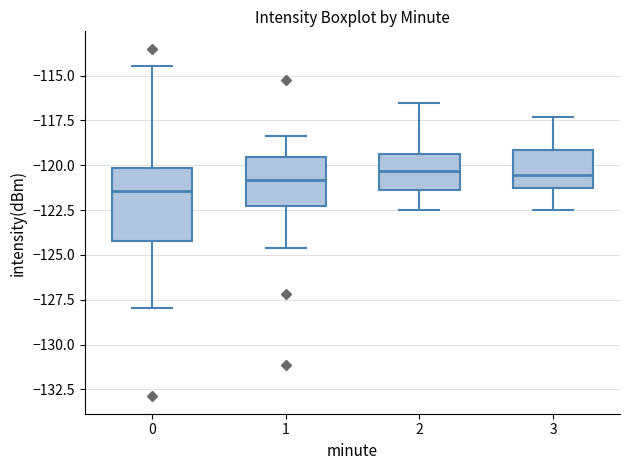

Reading left to right, read every box against the y-axis: the position of its median line, the range the box covers, and the ends of its whiskers. The values are not printed on the chart, so give them approximately, as read against the axis.

0: median -121.5, box -124.0 to -120.0, whiskers -128.0 to -114.5
1: median -121.0, box -122.5 to -119.5, whiskers -124.5 to -118.5
2: median -120.5, box -121.5 to -119.5, whiskers -122.5 to -116.5
3: median -120.5, box -121.5 to -119.0, whiskers -122.5 to -117.5